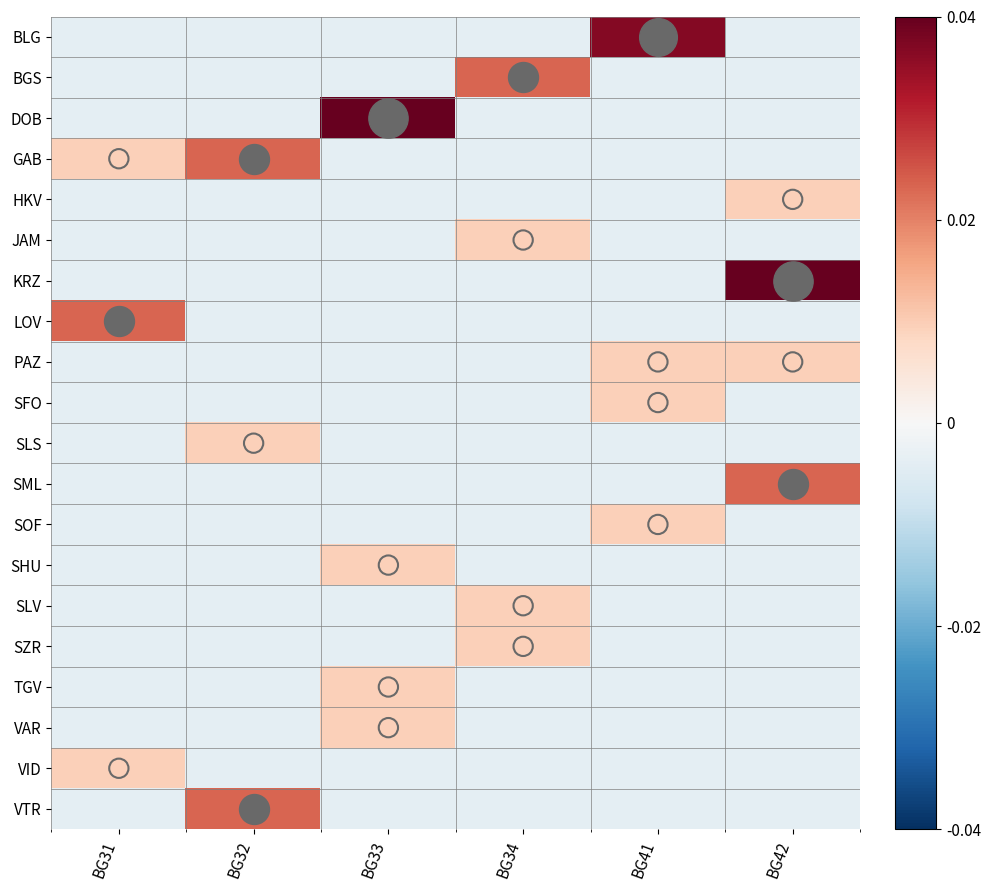

Which label corresponds to the largest value in the chart?

BG33